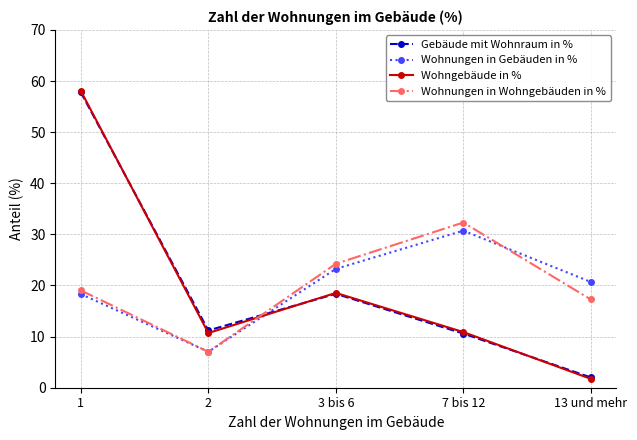

What is the difference between the Gebäude mit Wohnraum in % values at 2 and 13 und mehr?

9.2